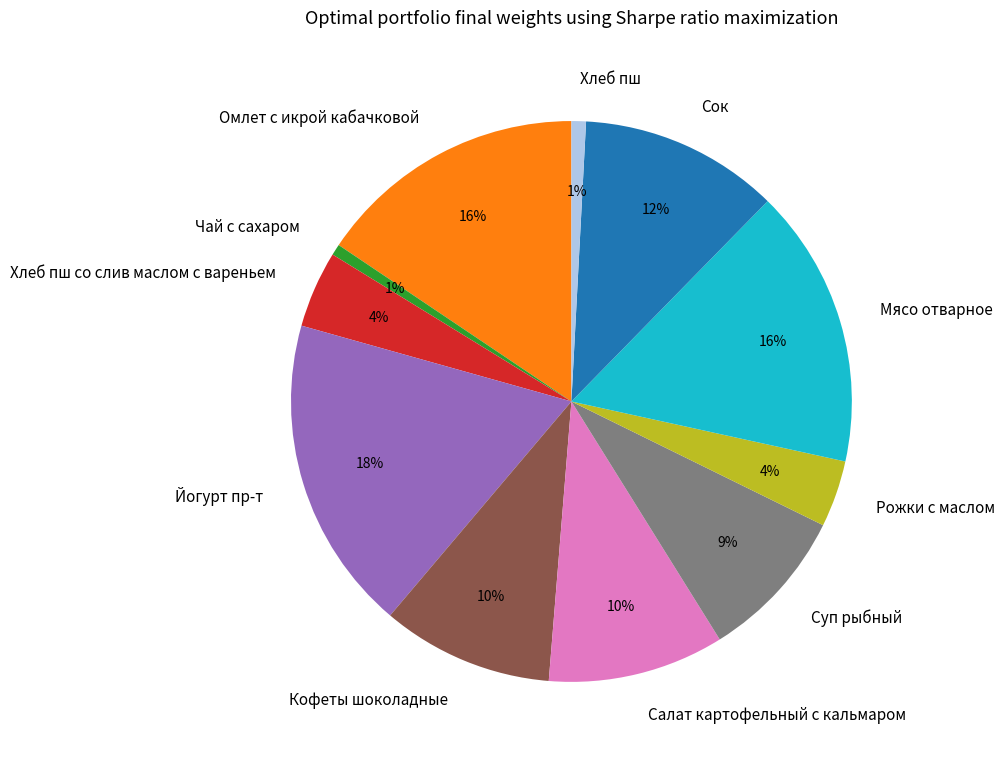

How many segments does this pie chart have?

11